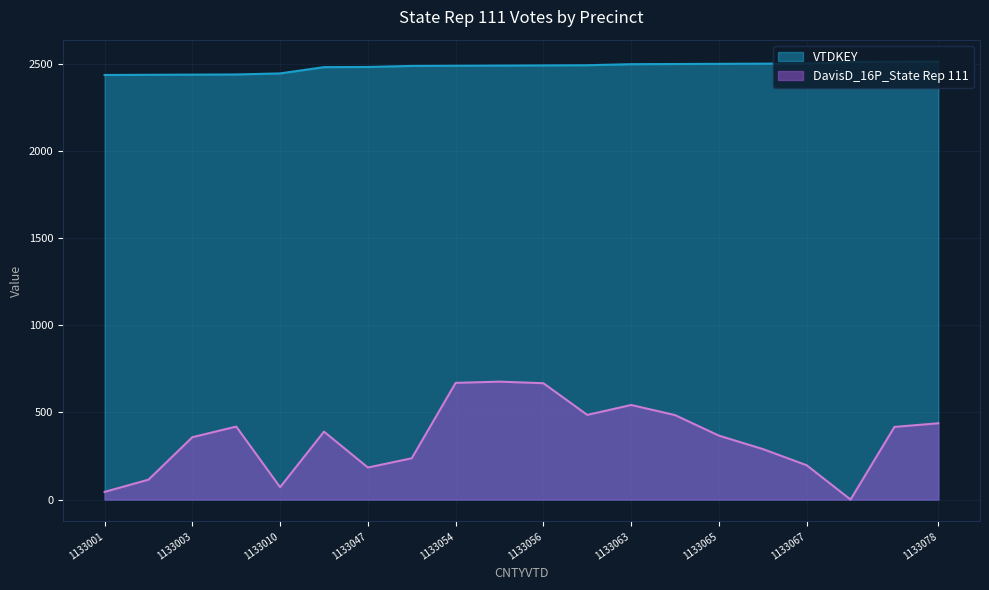

Is it true that VTDKEY equals 1139 at 1133056?

False